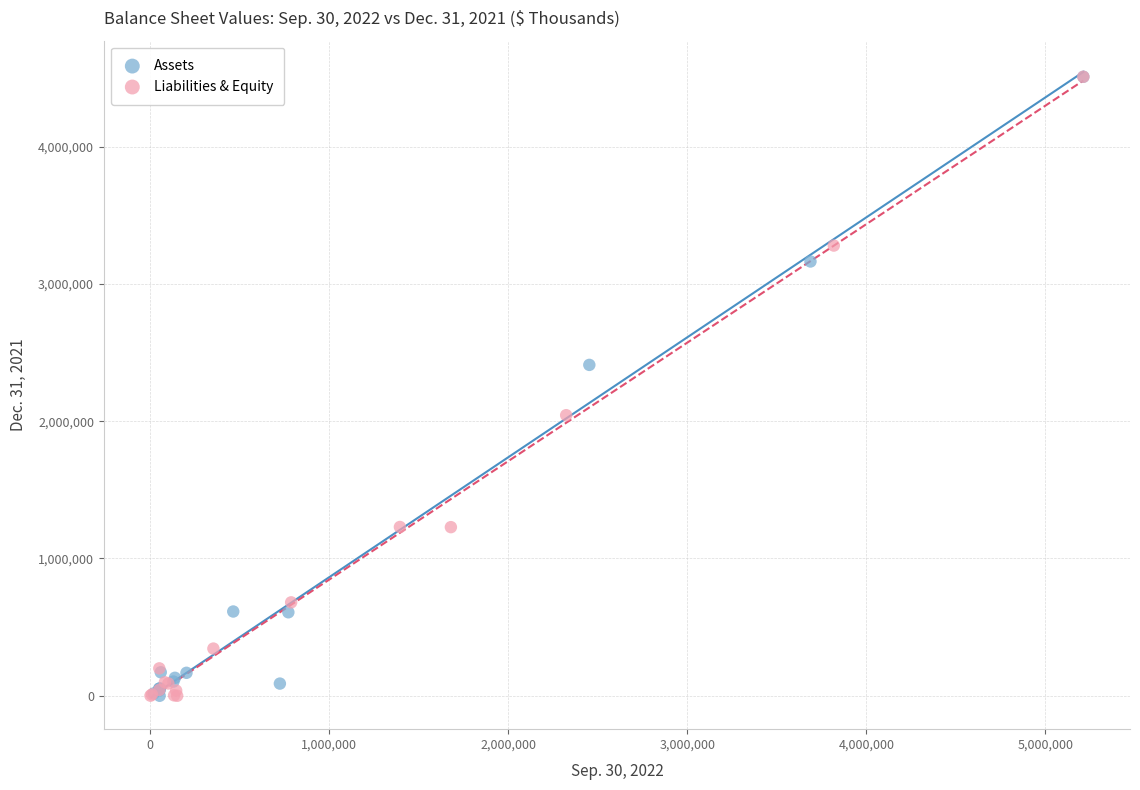

What are all the series names shown in the legend?

Assets, Liabilities & Equity